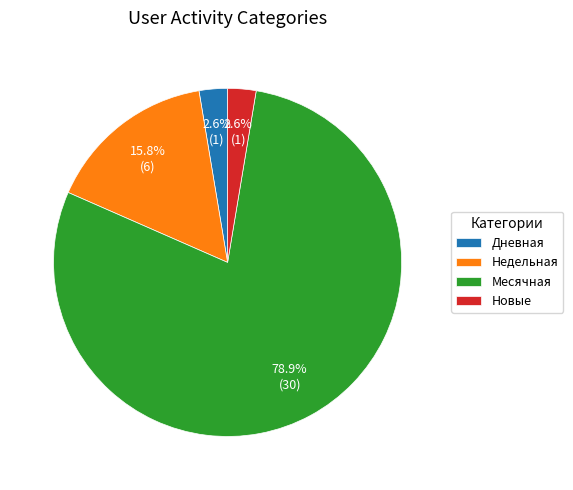

Combined, what portion of the pie is Дневная and Месячная?

81.6%